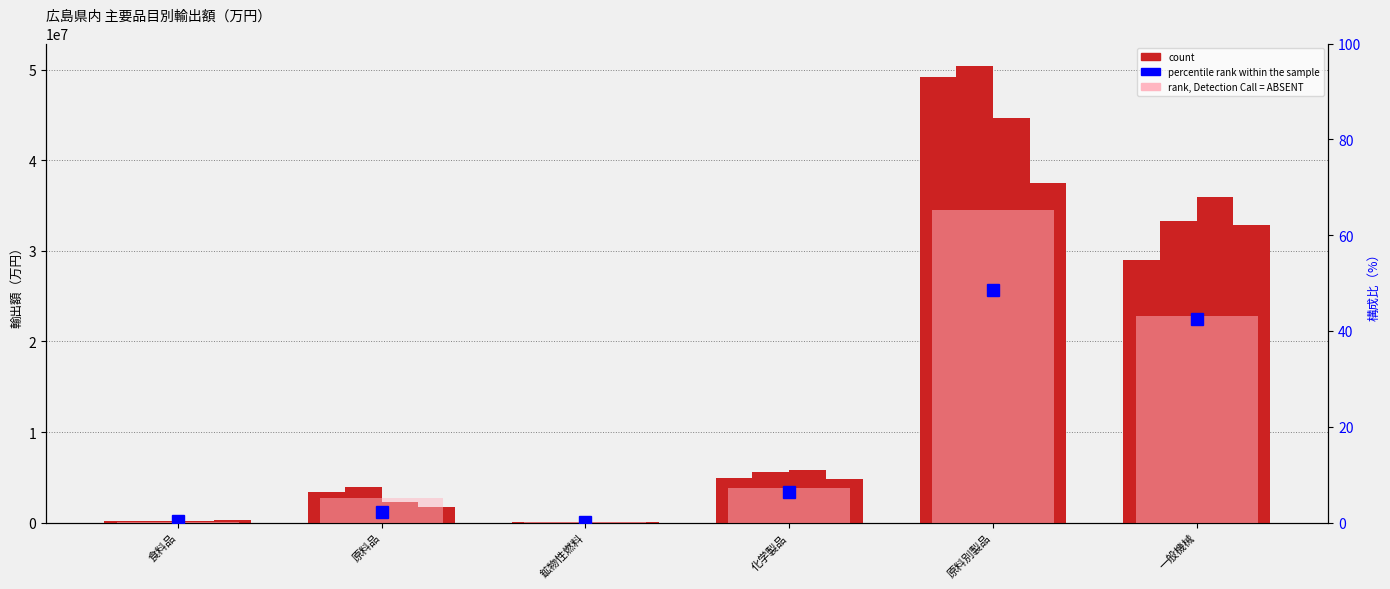

Which series has the largest total across all categories?

26年